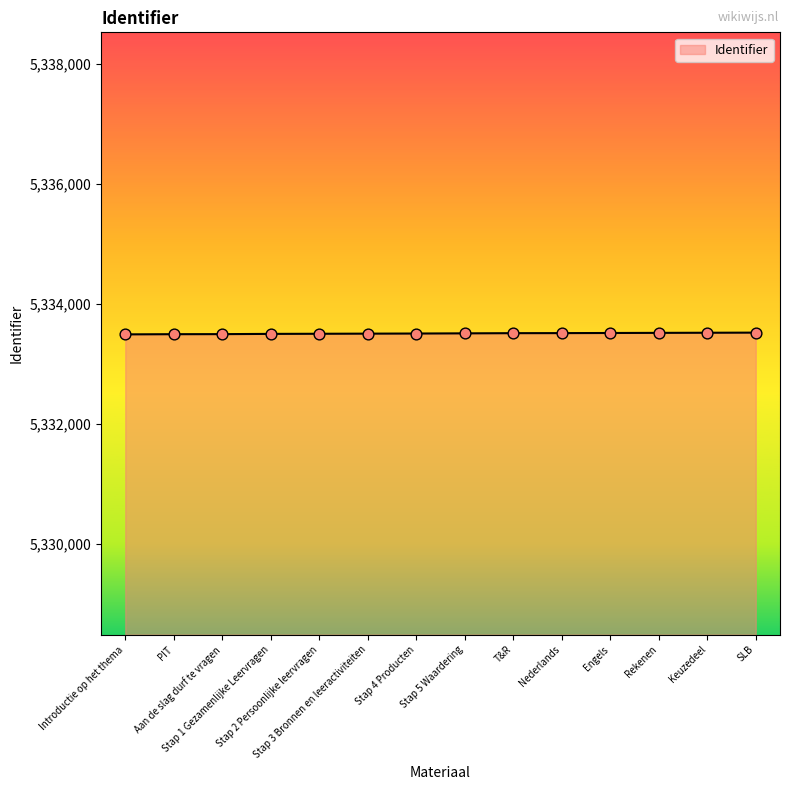

What is the ratio of the value at T&R to the value at Nederlands?

1.0